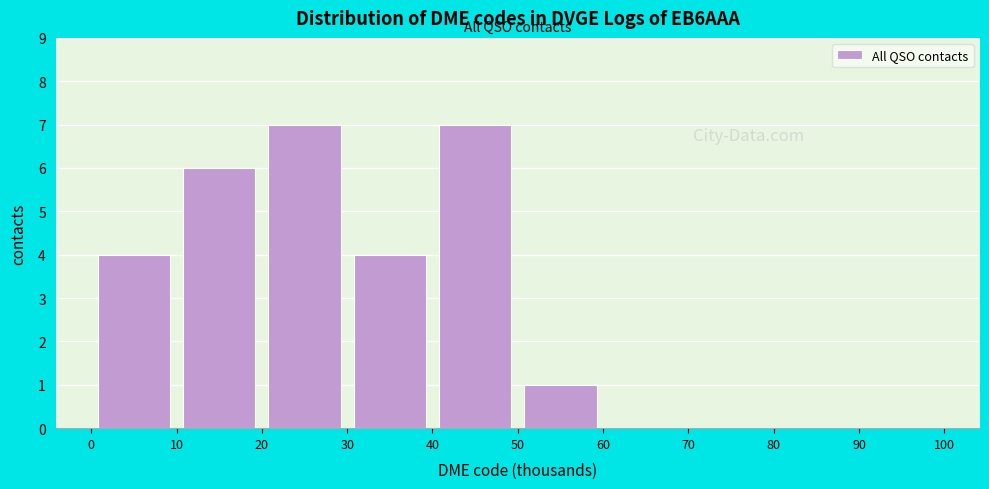

What is the height of the bar covering 10 to 20 on the x-axis? The values are not printed on the chart, so give them approximately, as read against the axis.

6